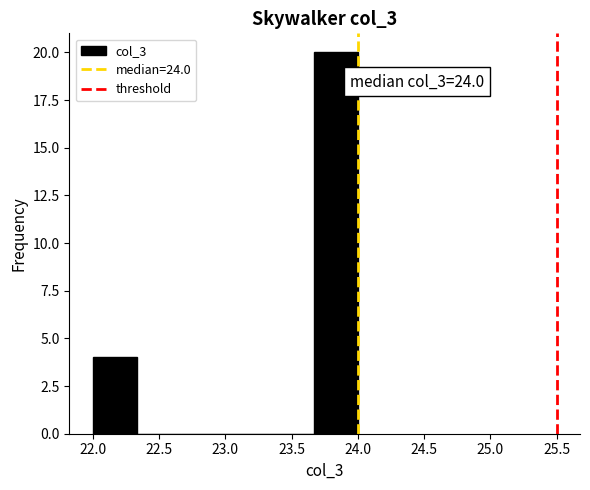

Which range on the x-axis has the tallest bar?

23.65 to 24.00